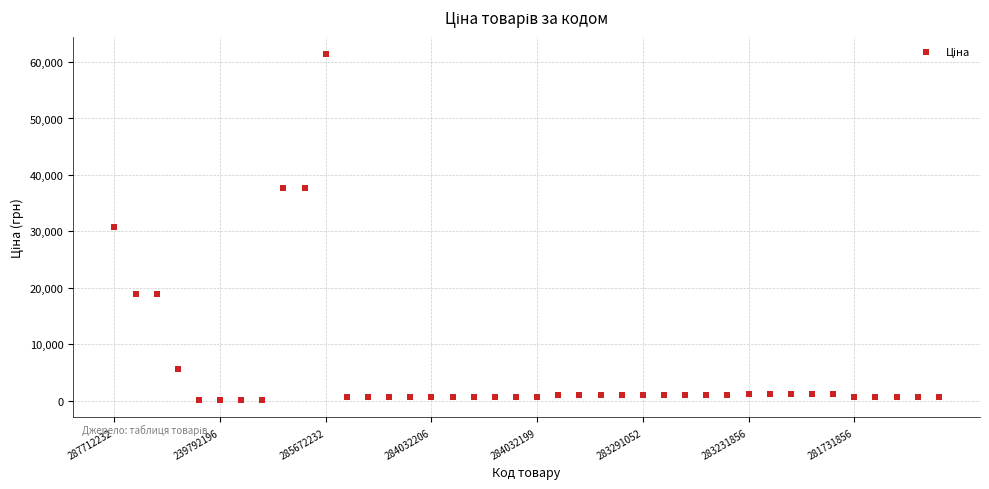

What is the range of Y values (max minus min)?

61377.2